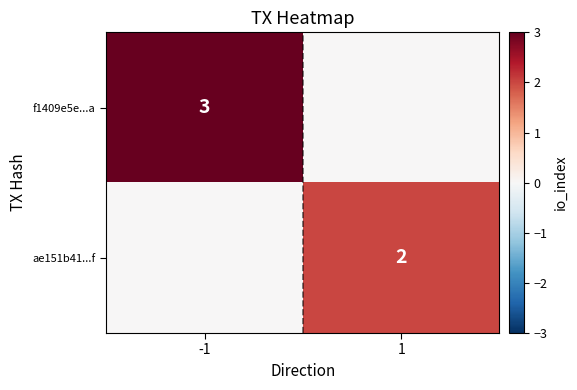

What is the greatest value displayed?

3